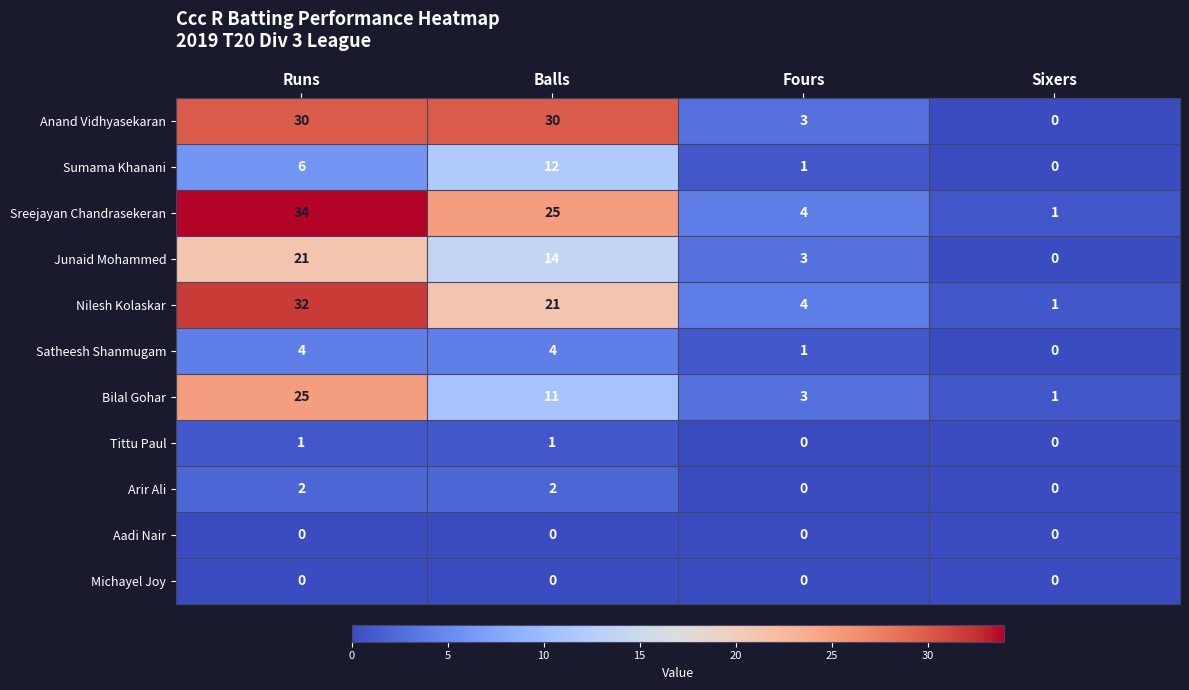

What is the sum of the Bilal Gohar values at Fours and Balls?

14